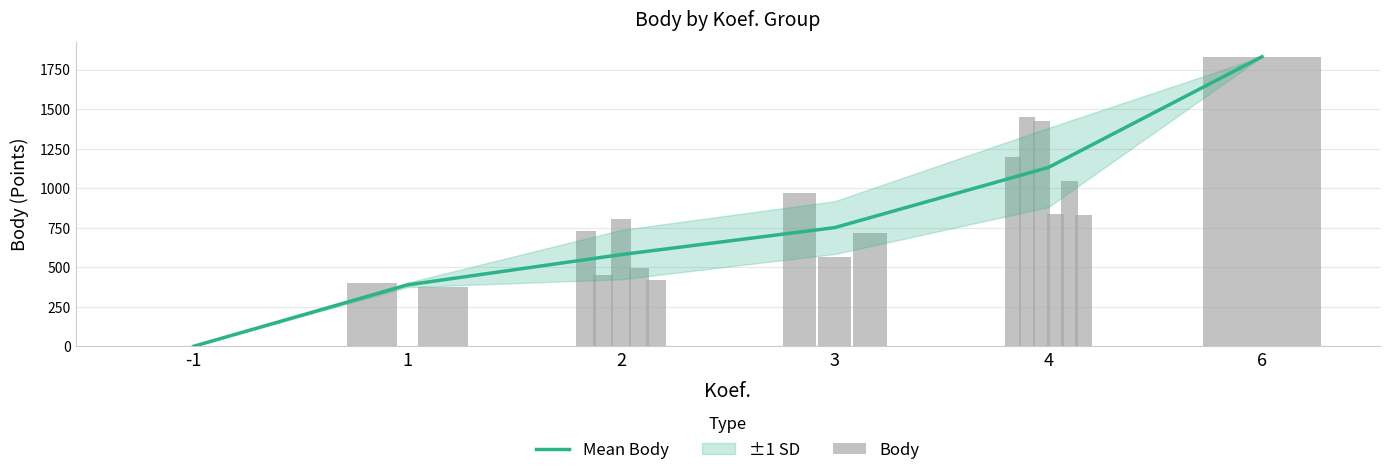

How many data points does each series have?

6